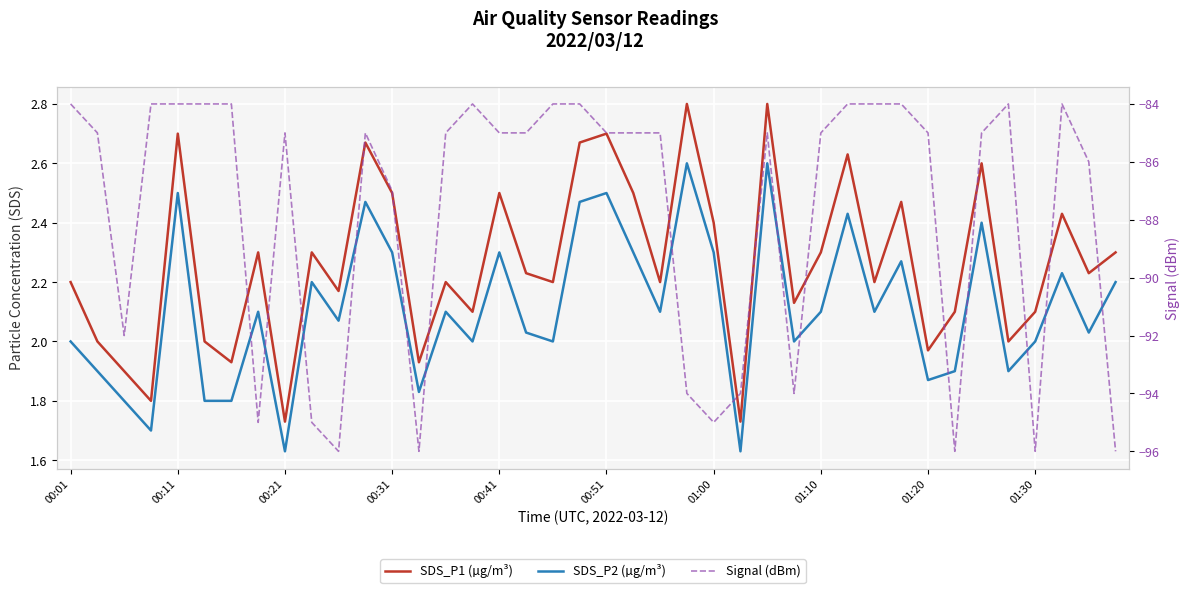

Rank the series at 34 from lowest to highest value.

Signal (dBm), SDS_P2 (µg/m³), SDS_P1 (µg/m³)